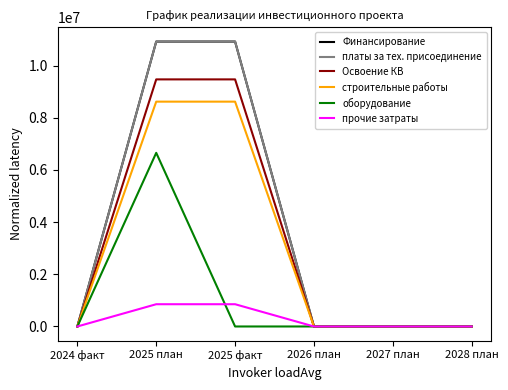

Does the chart display data point markers on the line(s)?

No